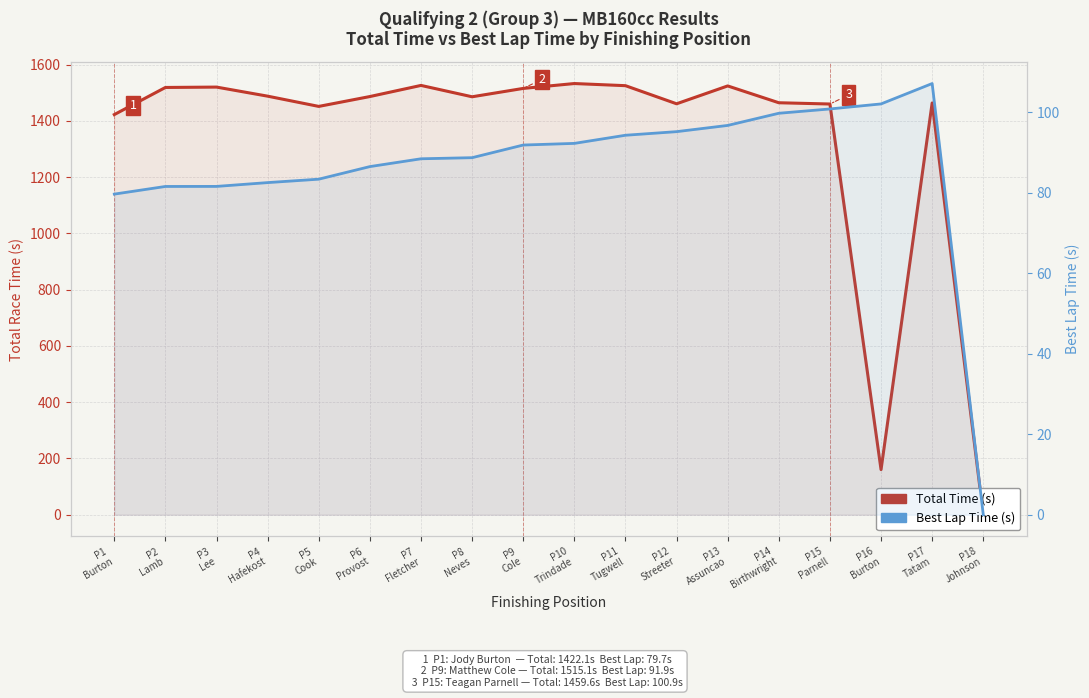

Which series has the largest total across all categories?

Total Time (s)